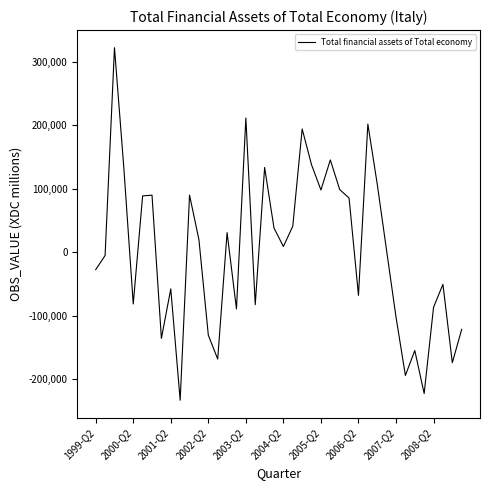

What is the minimum value shown in the chart?

-233026